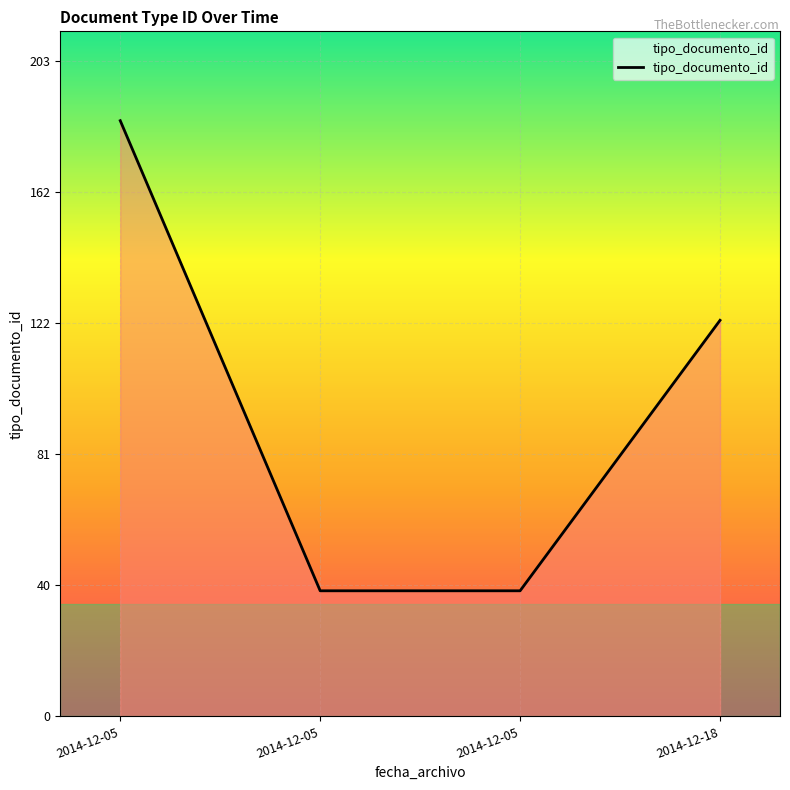

Which has a higher value, 2014-12-18 or 2014-12-05?

2014-12-05